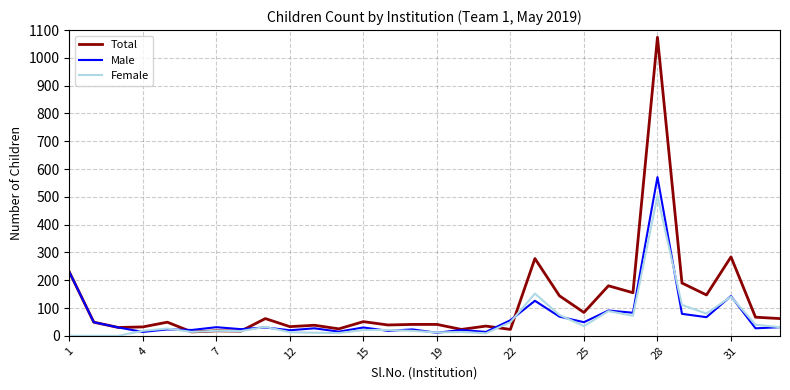

Which series has the largest total across all categories?

Total